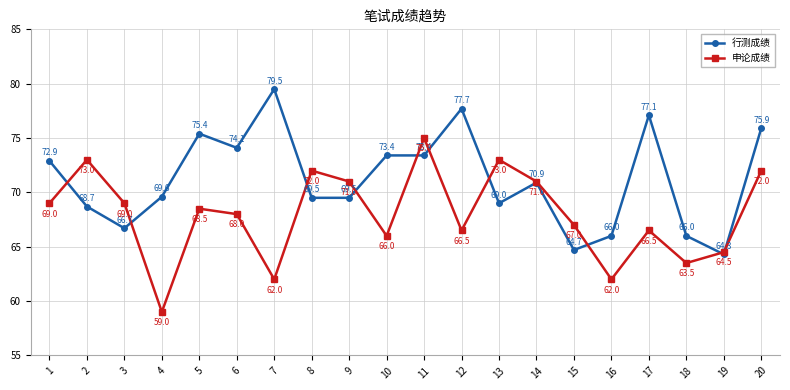

The value of 行测成绩 at 6 is 108.4. True or false?

False